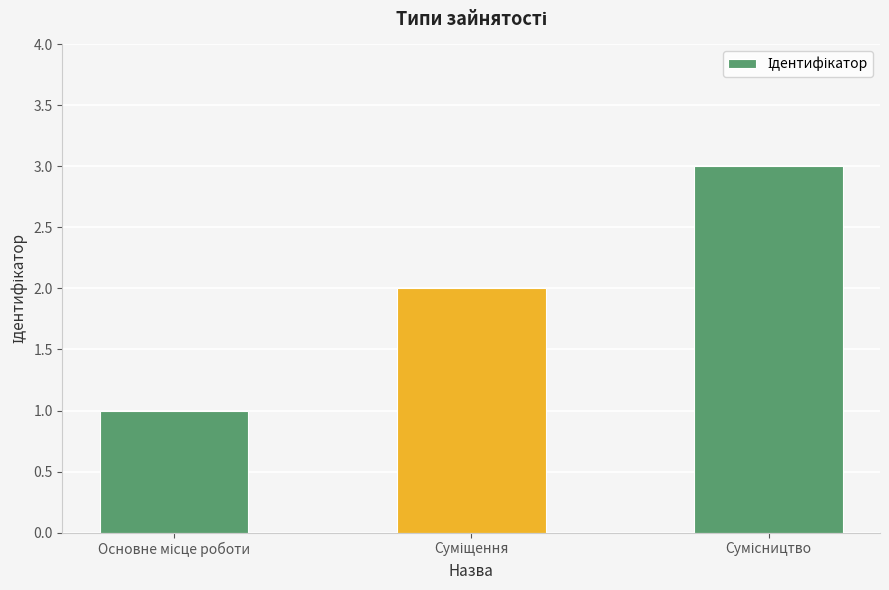

What is the greatest value displayed?

3